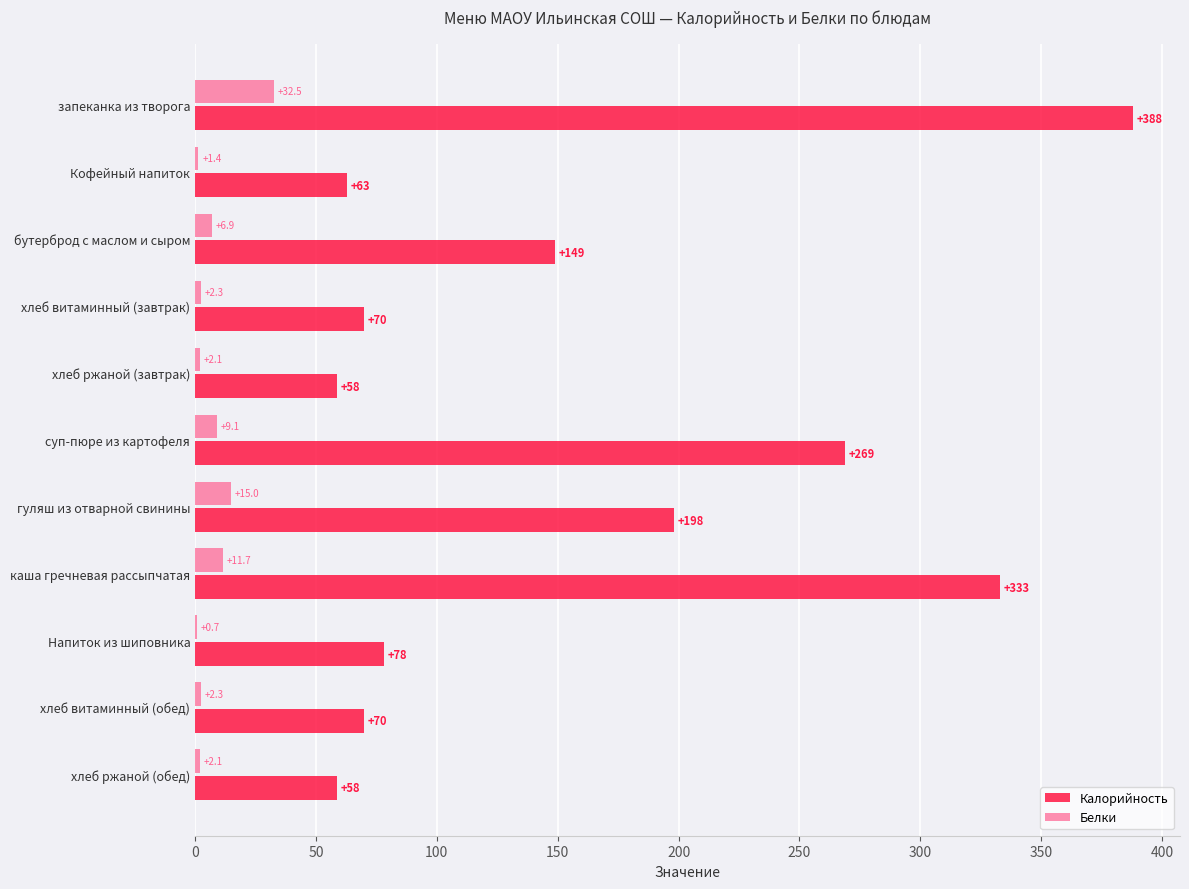

The Калорийность series shows 79.6 at хлеб ржаной (завтрак). True or false?

False